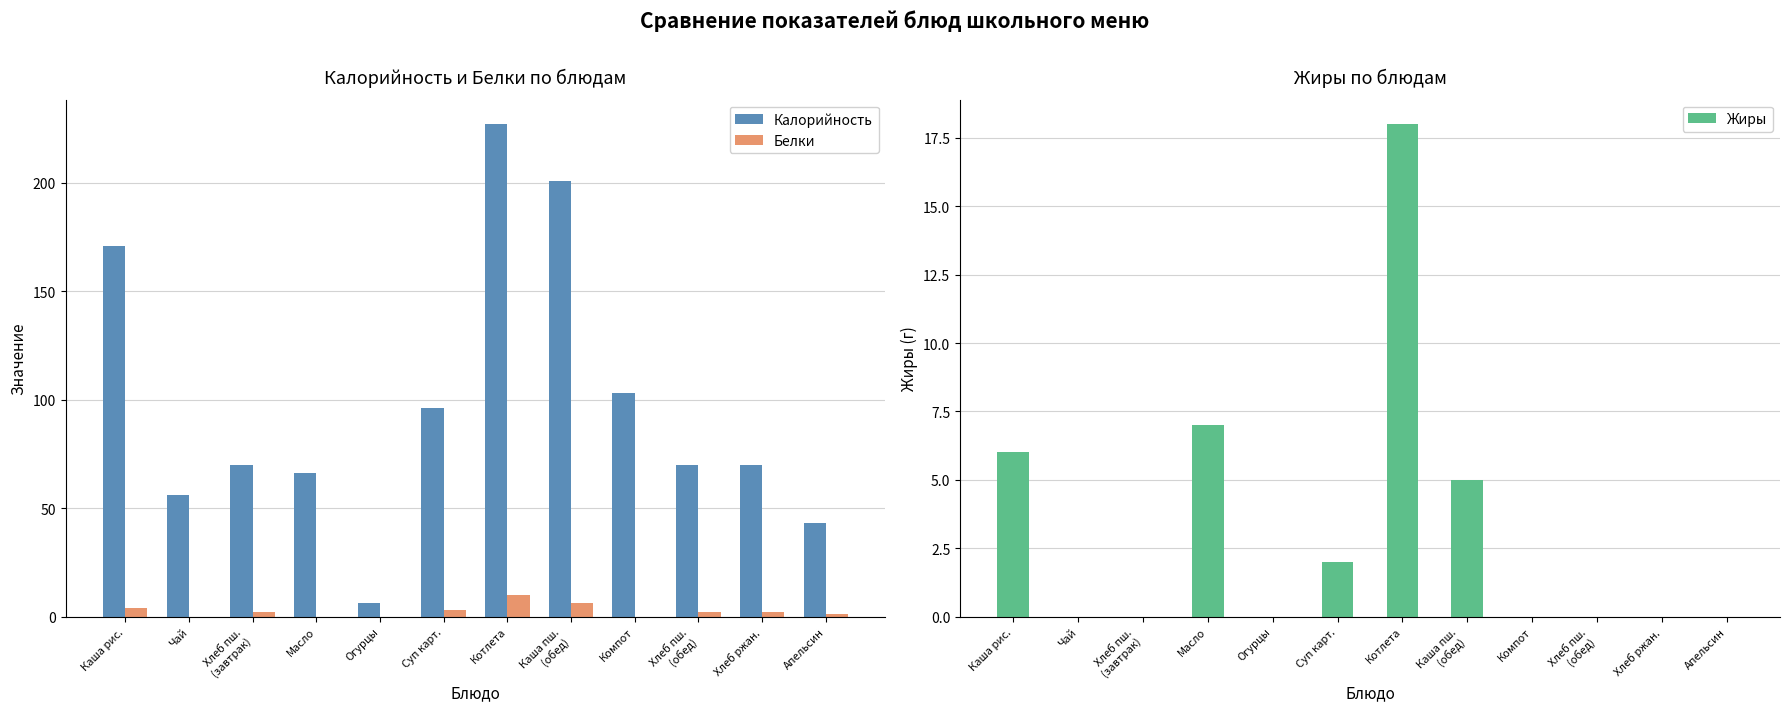

Reading right to left, what are all the values shown in this chart?

Калорийность: Апельсин=43	Хлеб ржан.=70	Хлеб пш.
(обед)=70	Компот=103	Каша пш.
(обед)=201	Котлета=227	Суп карт.=96	Огурцы=6	Масло=66	Хлеб пш.
(завтрак)=70	Чай=56	Каша рис.=171
Белки: Апельсин=1	Хлеб ржан.=2	Хлеб пш.
(обед)=2	Компот=0	Каша пш.
(обед)=6	Котлета=10	Суп карт.=3	Огурцы=0	Масло=0	Хлеб пш.
(завтрак)=2	Чай=0	Каша рис.=4
Жиры: Апельсин=0	Хлеб ржан.=0	Хлеб пш.
(обед)=0	Компот=0	Каша пш.
(обед)=5	Котлета=18	Суп карт.=2	Огурцы=0	Масло=7	Хлеб пш.
(завтрак)=0	Чай=0	Каша рис.=6